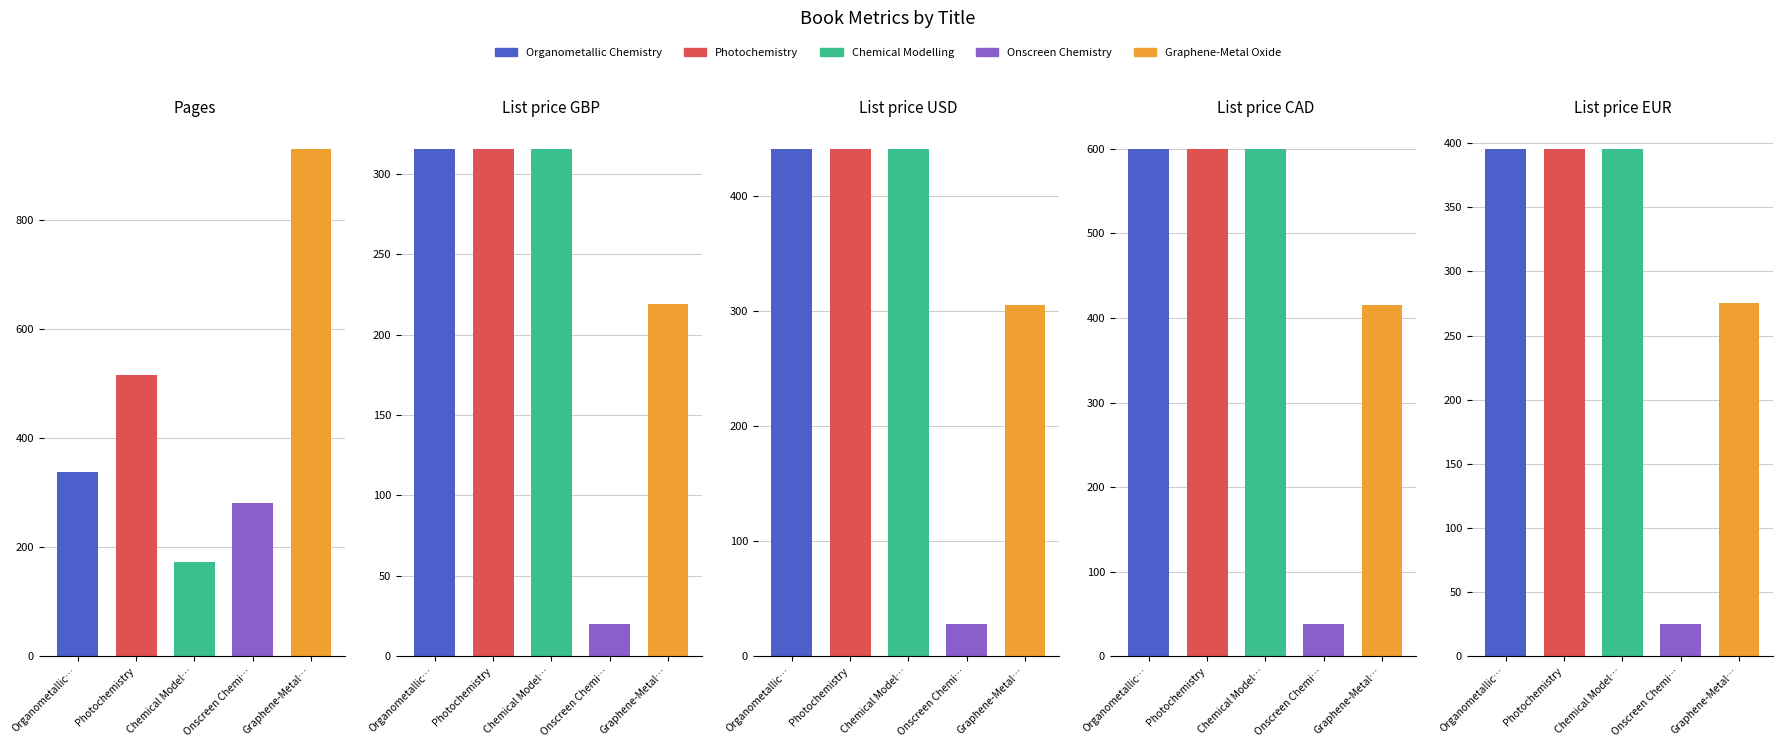

Where does the Pages series first go above 338?

Photochemistry